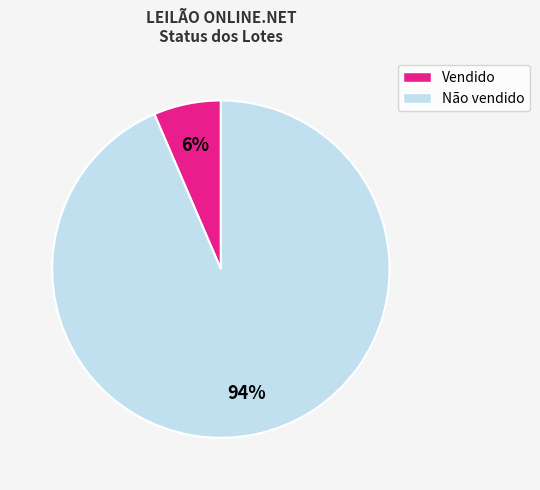

Between Vendido and Não vendido, which is larger?

Não vendido